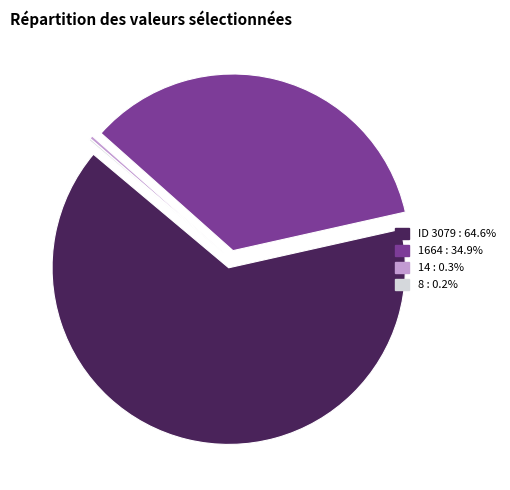

Is there a majority slice in this chart?

Yes